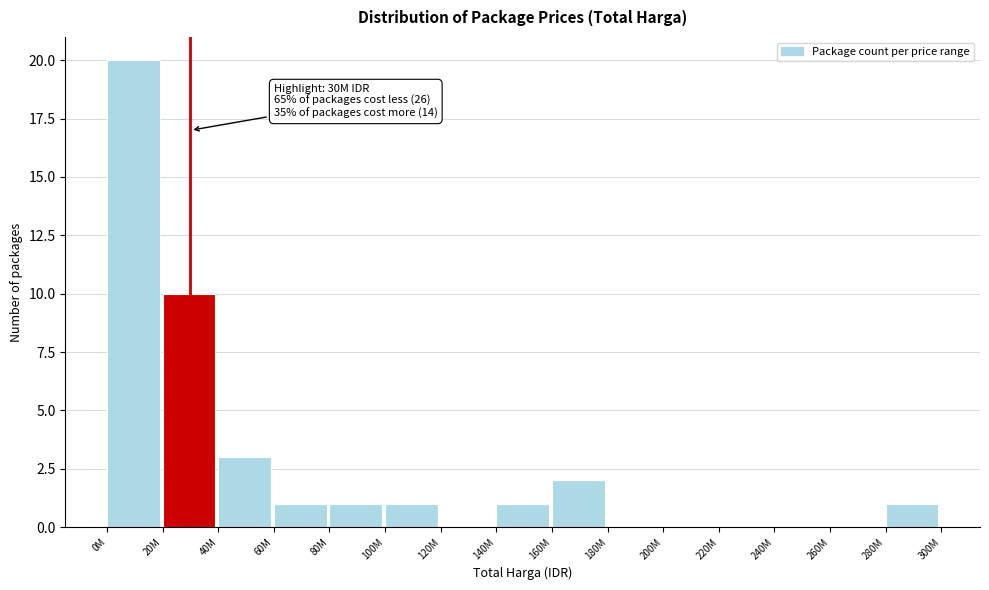

Reading right to left, transcribe all the data shown in this chart.

280M=1	260M=0	240M=0	220M=0	200M=0	180M=0	160M=2	140M=1	120M=0	100M=1	80M=1	60M=1	40M=3	20M=10	0M=20